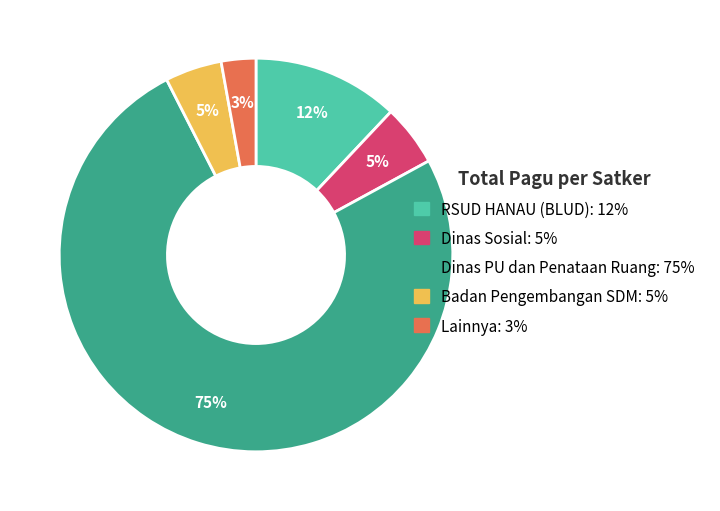

Which has a higher value, RSUD HANAU (BLUD): 12% or Dinas Sosial: 5%?

RSUD HANAU (BLUD): 12%